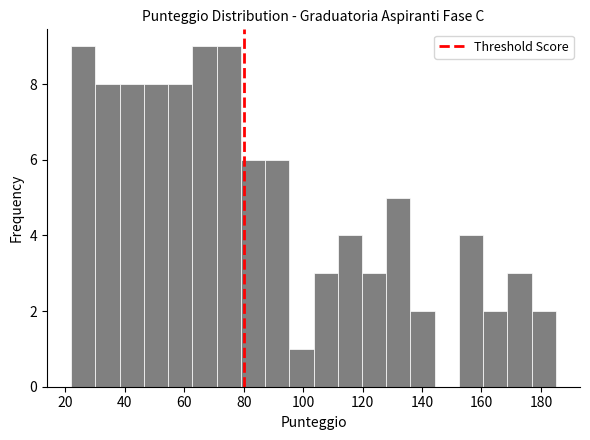

Reading left to right, transcribe this chart: for each bar, give the range it covers on the x-axis and its height. Neither the bar edges nor the heights are printed on the chart, so give them approximately, as read against the axes.

22 to 30: 9
30 to 38: 8
38 to 46: 8
46 to 54: 8
54 to 62: 8
62 to 70: 9
70 to 80: 9
80 to 88: 6
88 to 96: 6
96 to 104: 1
104 to 112: 3
112 to 120: 4
120 to 128: 3
128 to 136: 5
136 to 144: 2
144 to 152: 0
152 to 160: 4
160 to 168: 2
168 to 176: 3
176 to 186: 2